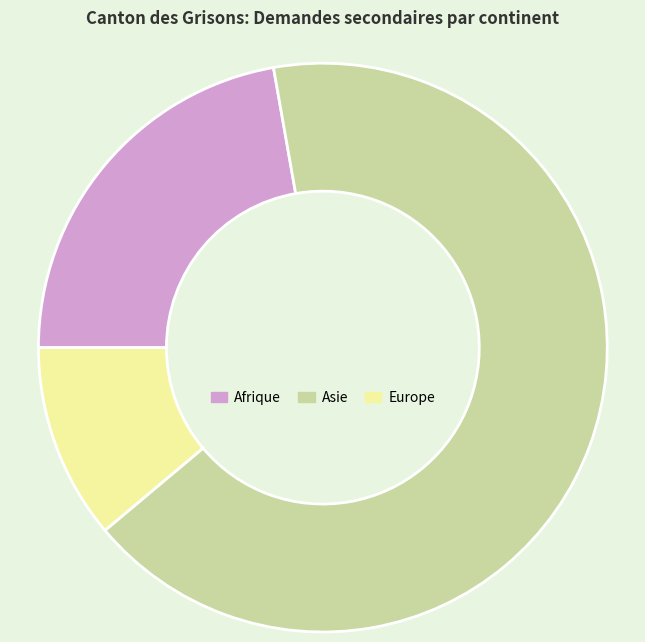

Rank the categories by value from lowest to highest.

Europe, Afrique, Asie